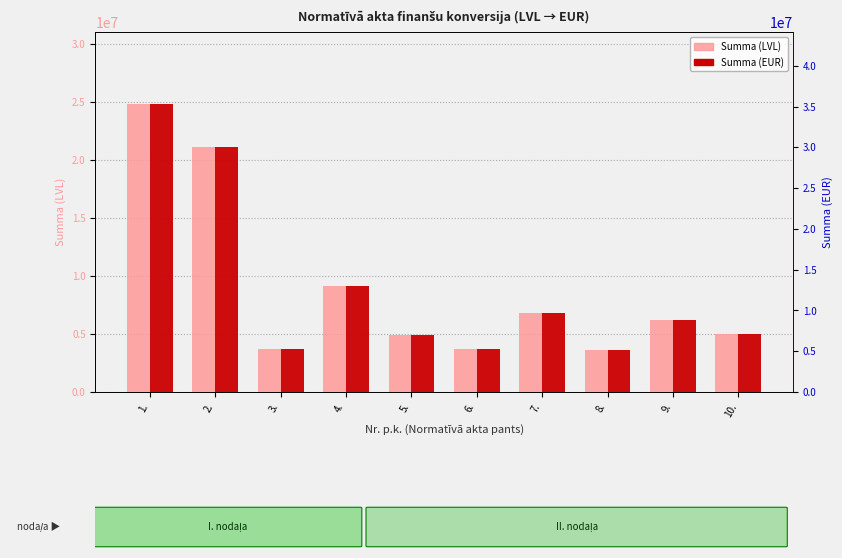

Is the value of Summa (LVL) at 6. greater than the value of Summa (EUR) at 10.?

No